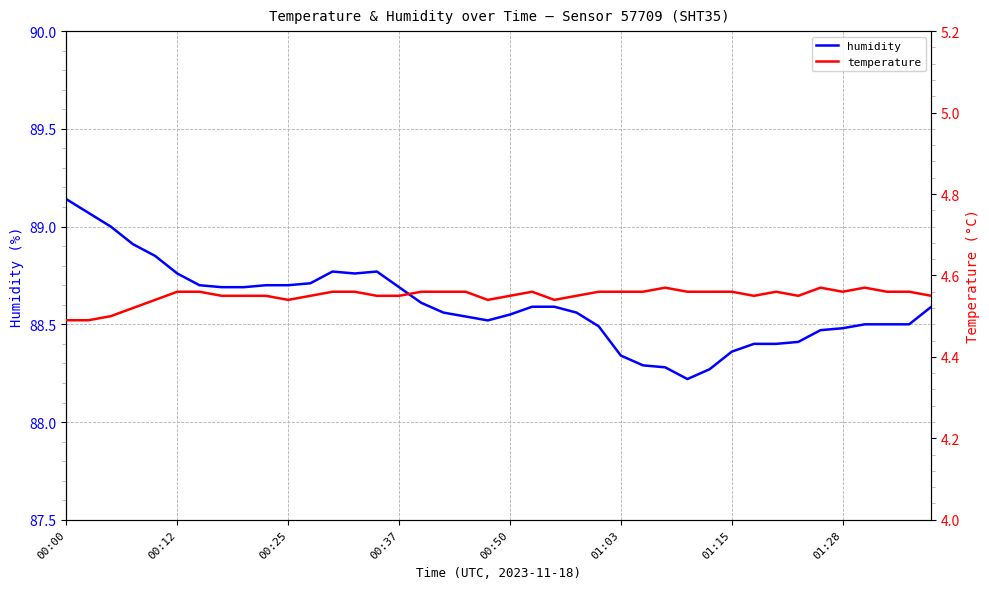

What is the approximate value of humidity at 01:15?

88.4